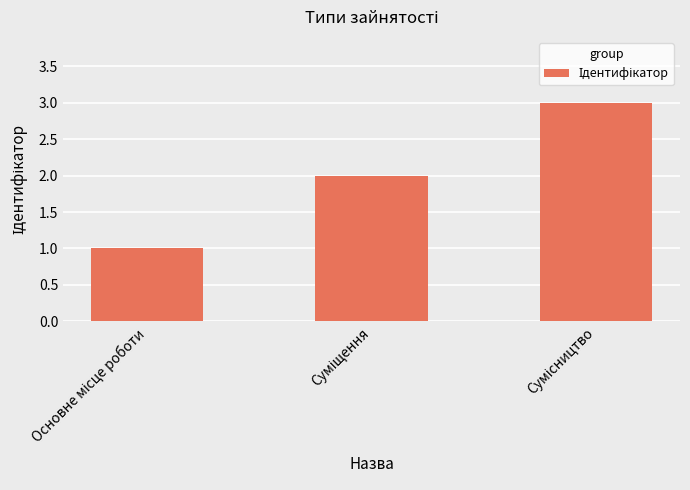

What is the maximum value shown in the chart?

3